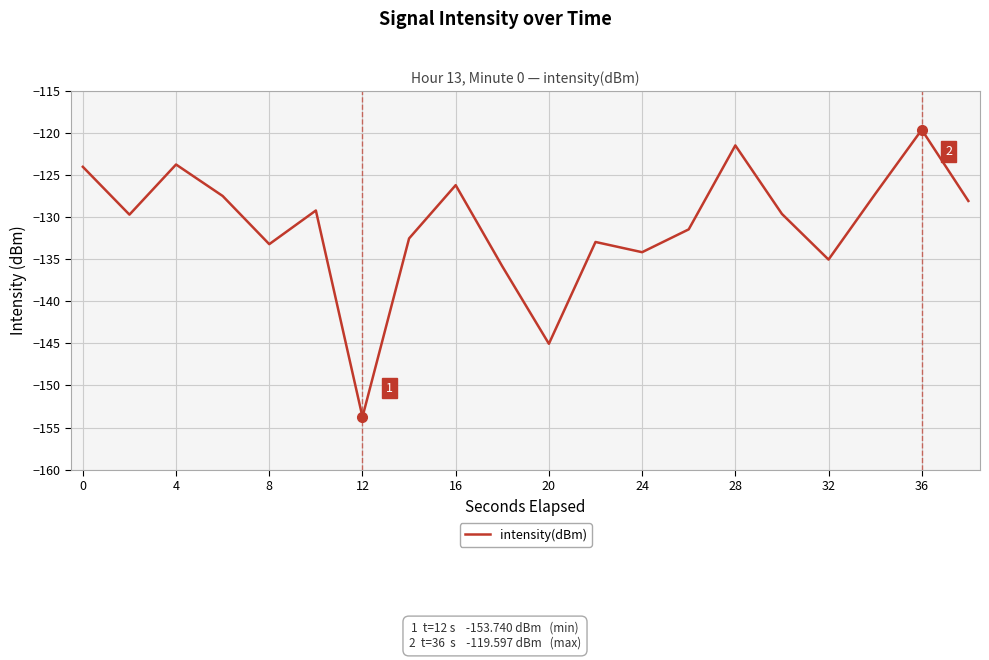

What is the difference between the maximum and minimum values?

34.1